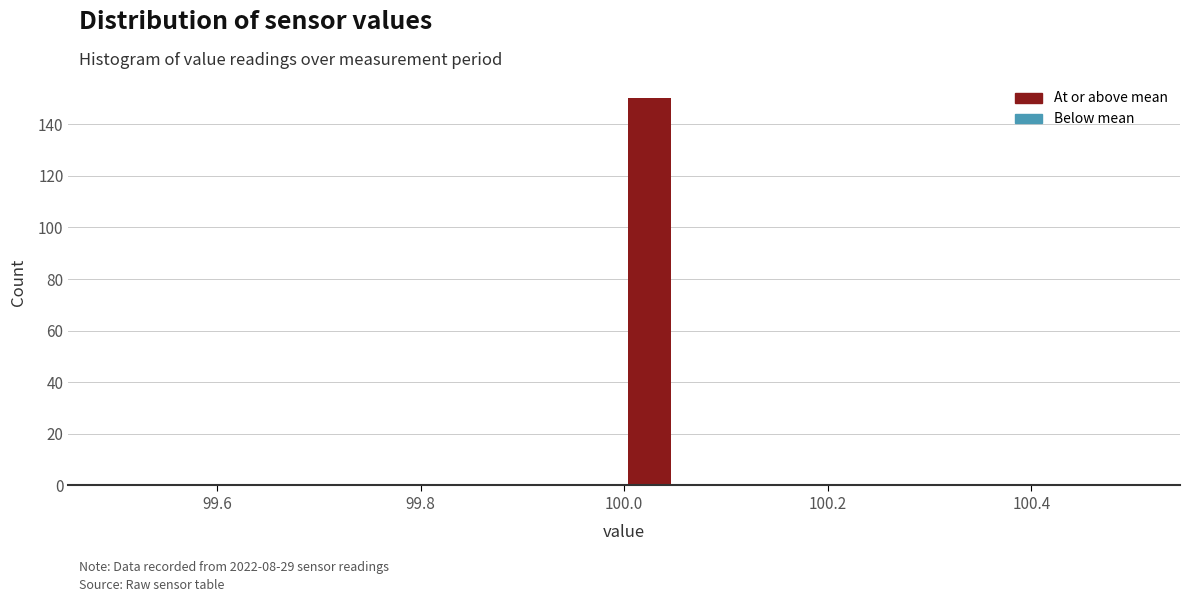

Around what value on the x-axis is the tallest bar? Give the approximate position of its centre, as read against the axis.

100.02